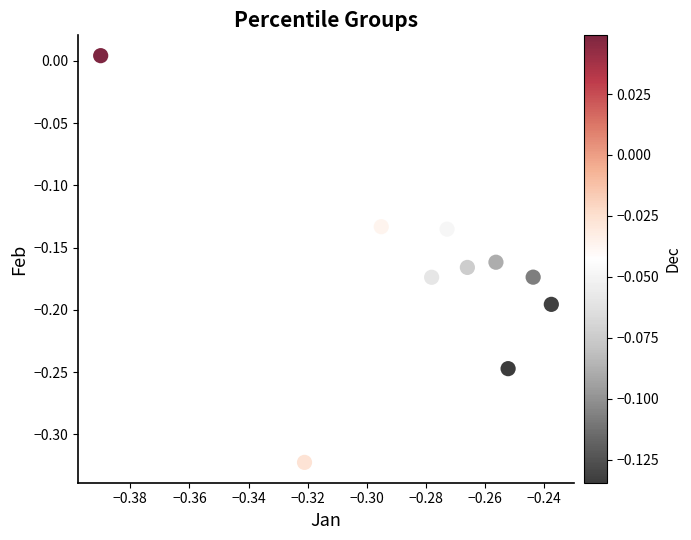

What is the range of Y values (max minus min)?

0.3